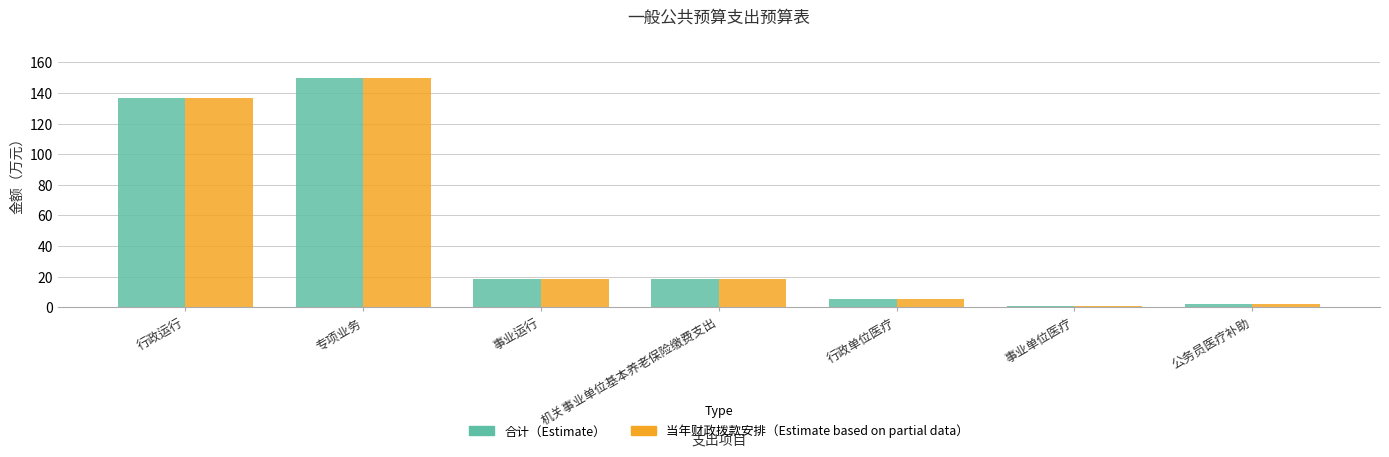

What is the total value across all series at 事业运行?

36.2